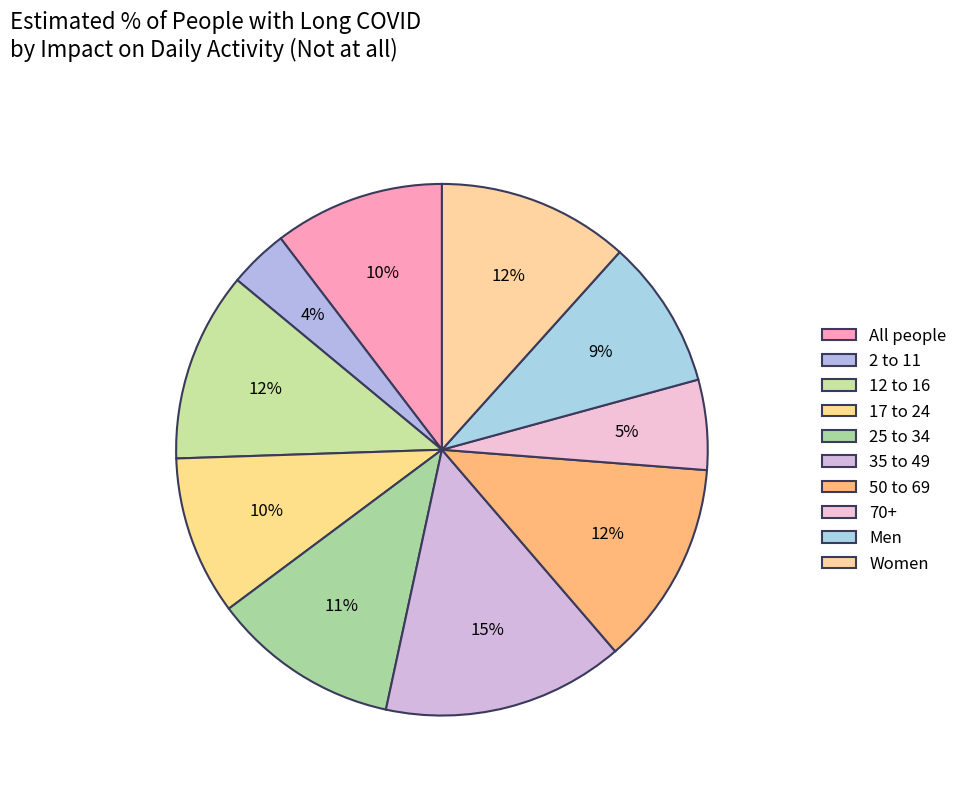

How many slices are in this pie chart?

10